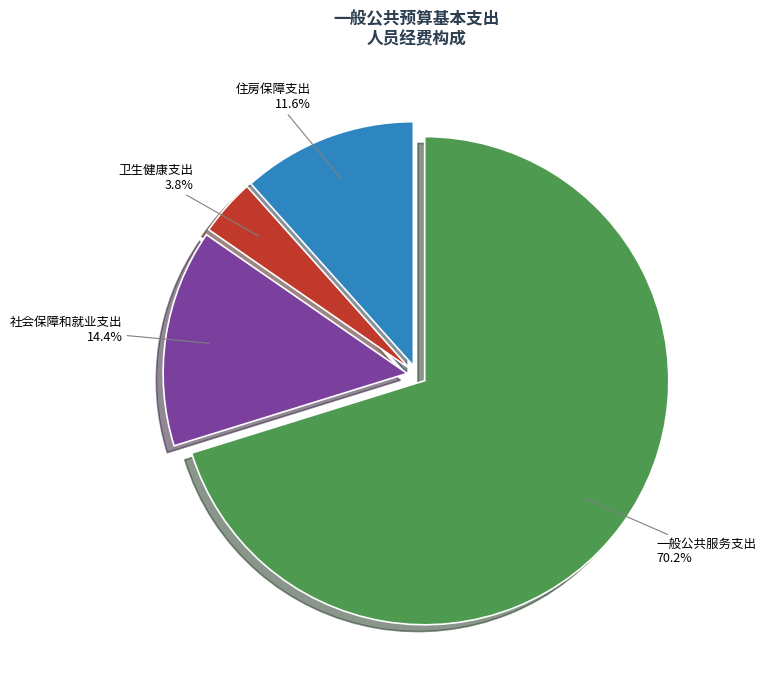

To the nearest percent, what is the combined percentage of 一般公共服务支出 and 卫生健康支出?

74%